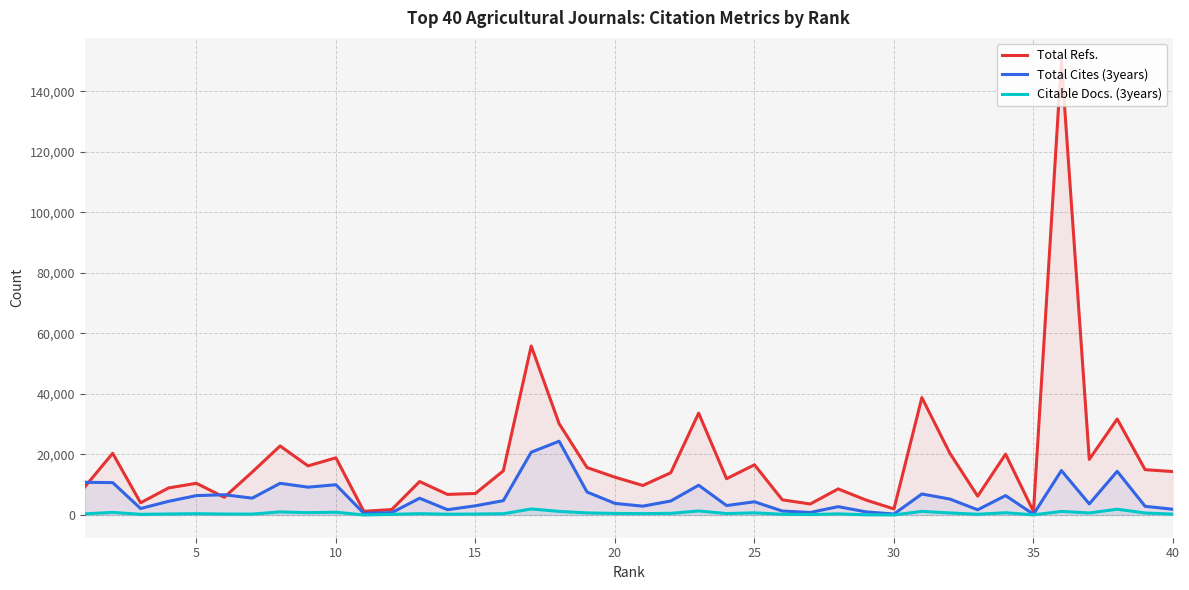

What is the lowest value of the Total Cites (3years) series?

244